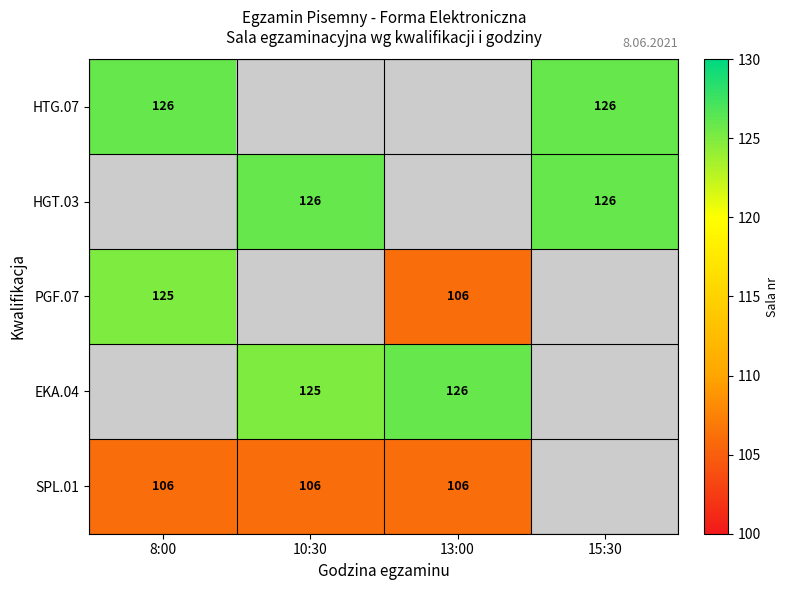

Is it true that PGF.07 equals 125 at 8:00?

True